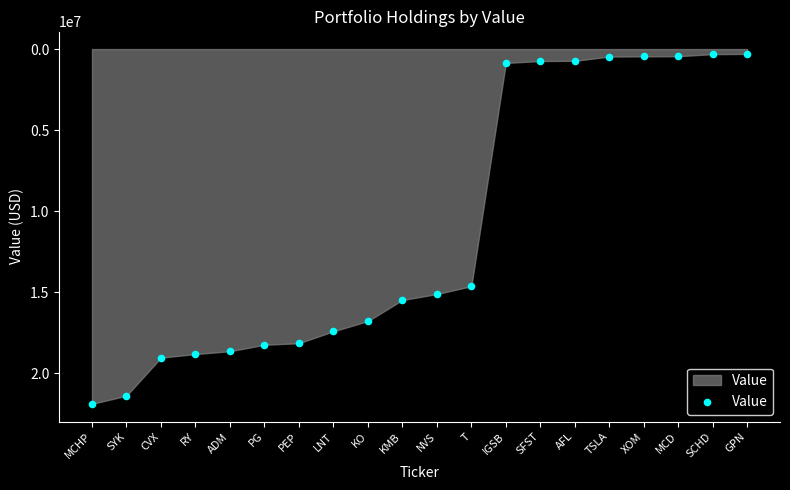

What is the range of Y values (max minus min)?

21603000